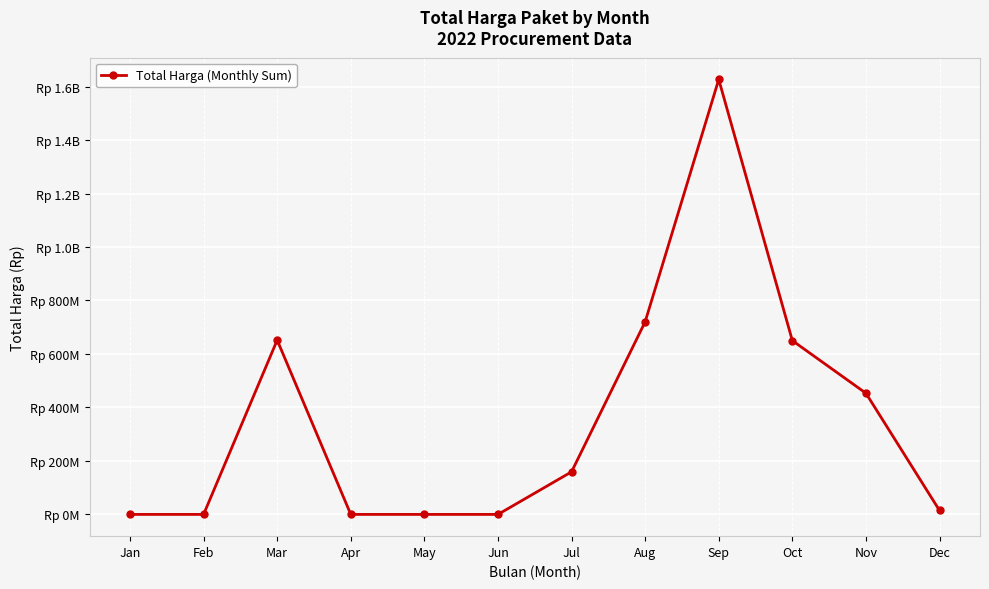

Where does the data first go above 159250000?

Mar